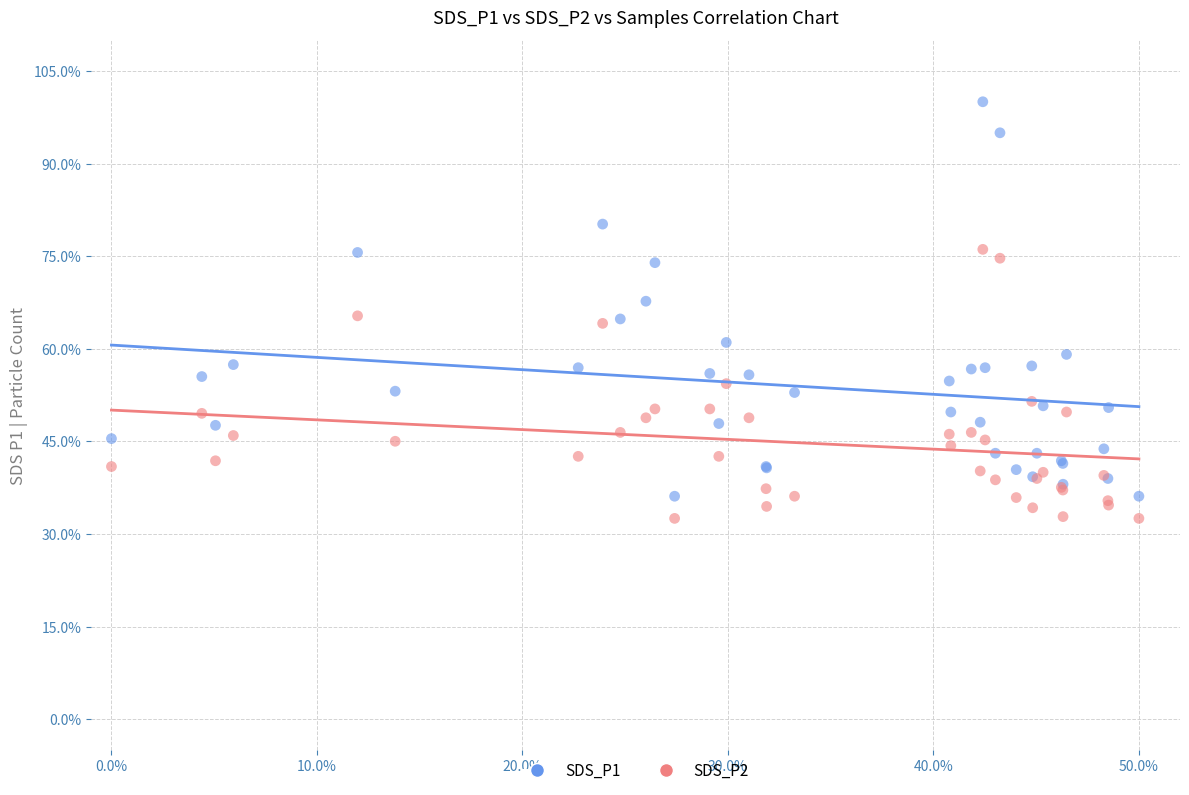

Which series reaches the minimum Y coordinate?

SDS_P2